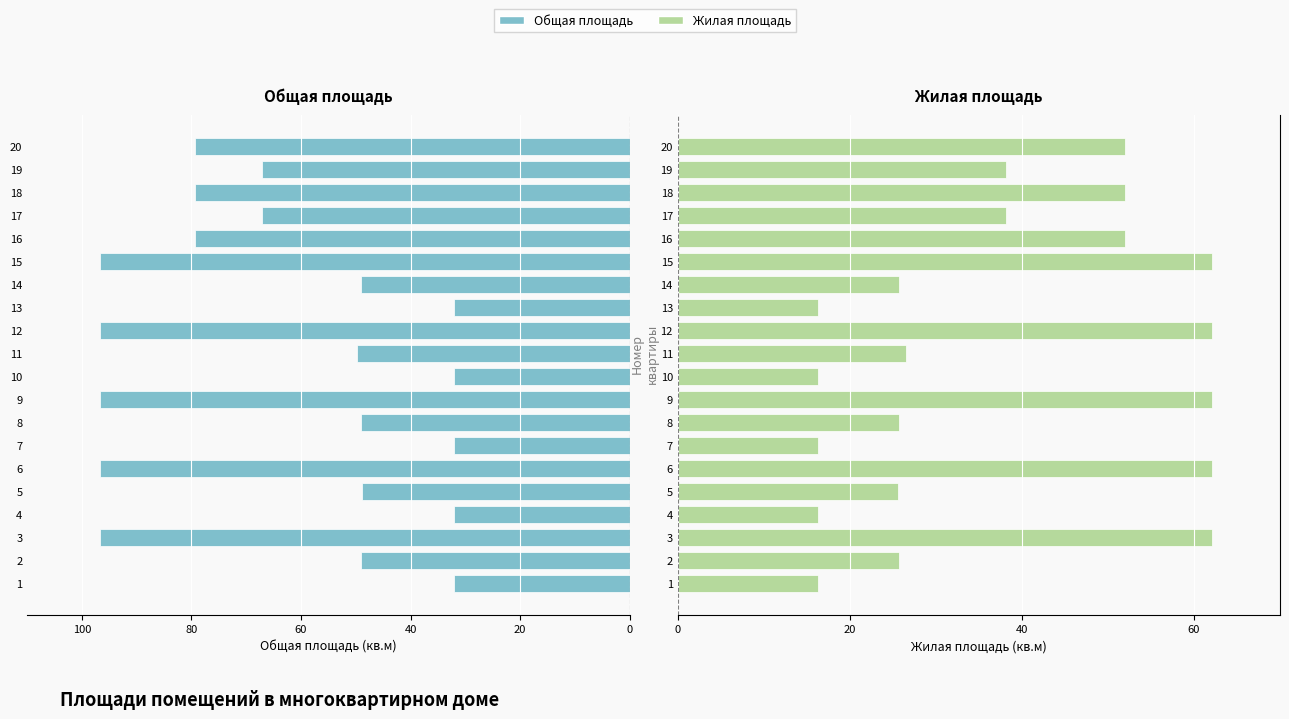

Reading left to right, extract all data points from this chart.

Общая площадь: -32.0	-49.0	-96.8	-32.0	-48.9	-96.8	-32.0	-49.0	-96.8	-32.0	-49.8	-96.8	-32.0	-49.0	-96.8	-79.3	-67.2	-79.3	-67.2	-79.3
Жилая площадь: 16.3	25.7	62.1	16.3	25.6	62.1	16.3	25.7	62.1	16.3	26.5	62.1	16.3	25.7	62.1	52.0	38.2	52.0	38.2	52.0